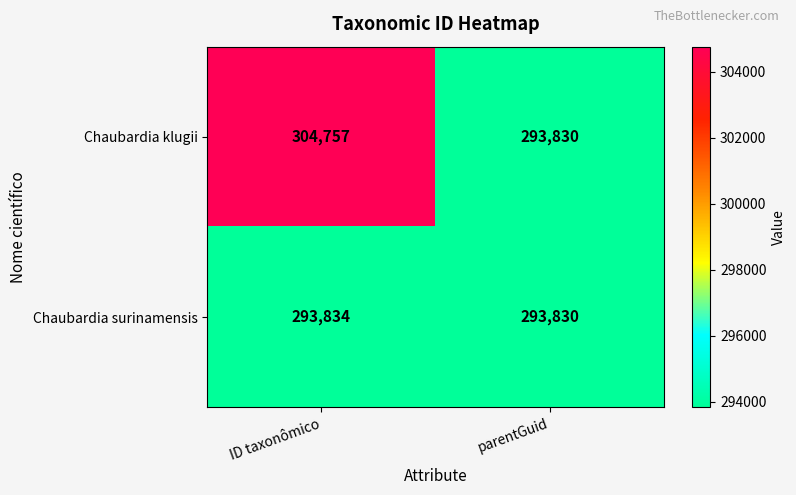

Which series has the widest spread of values?

Chaubardia klugii